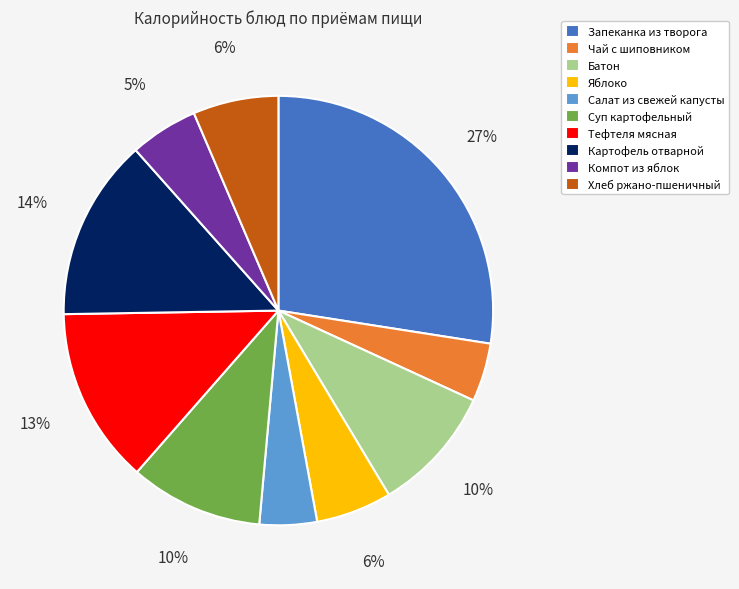

How many segments does this pie chart have?

10